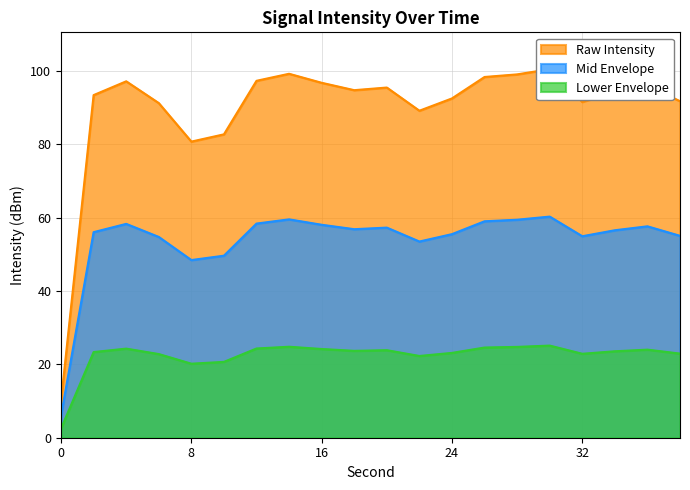

Is it true that the value at 6 is 58.9?

False